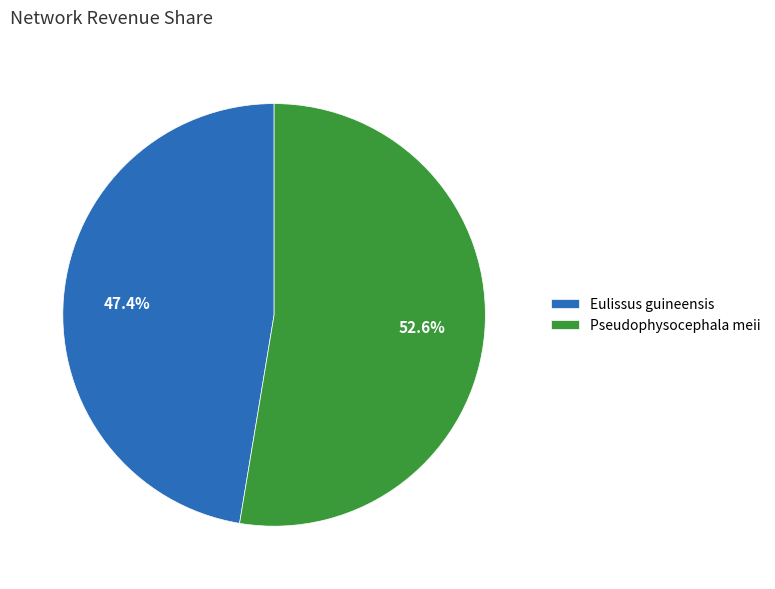

To the nearest percent, what portion does Pseudophysocephala meii represent?

53%